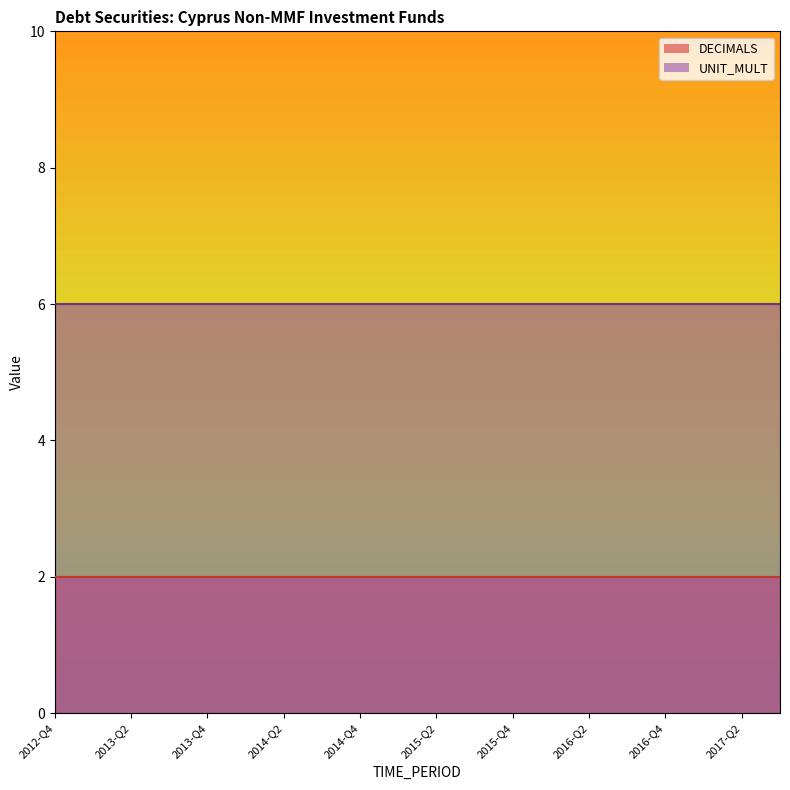

Rank the series by their average value, from highest to lowest.

UNIT_MULT, DECIMALS